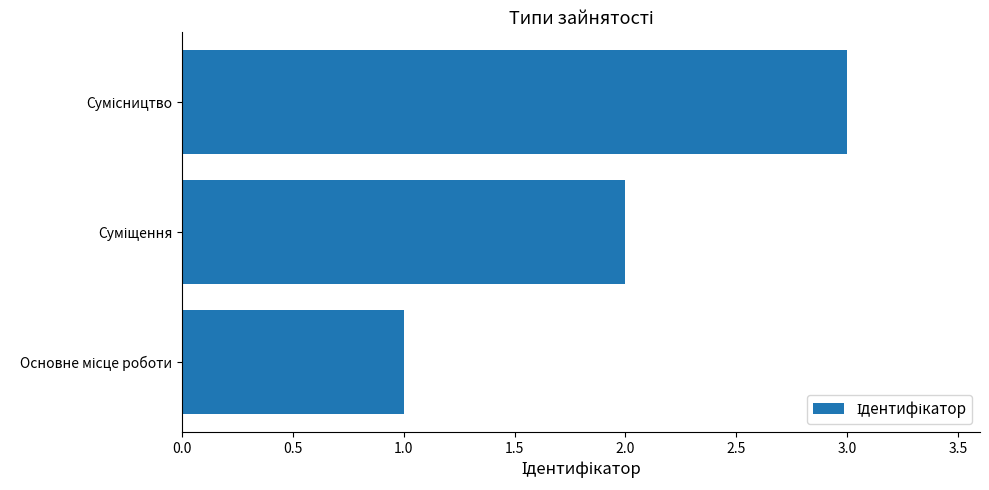

How many bars are there in total?

3